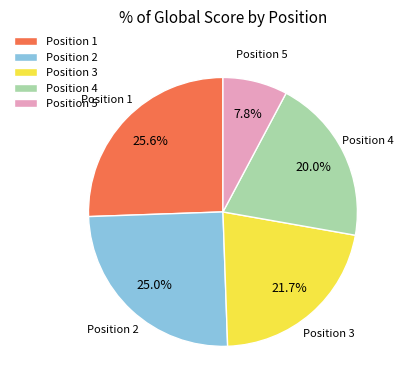

Rank the categories by value from lowest to highest.

Position 5, Position 4, Position 3, Position 2, Position 1